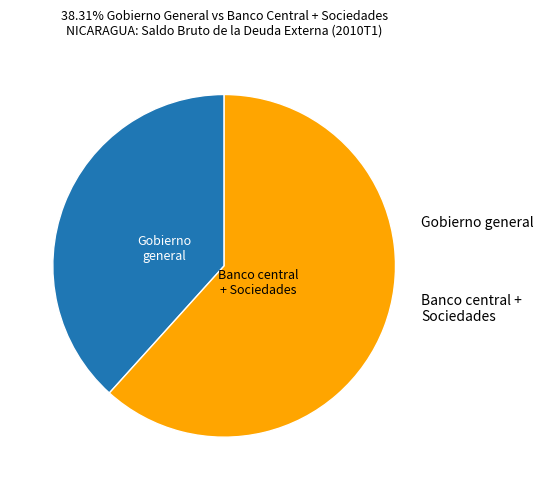

Does any single category account for the majority?

Yes